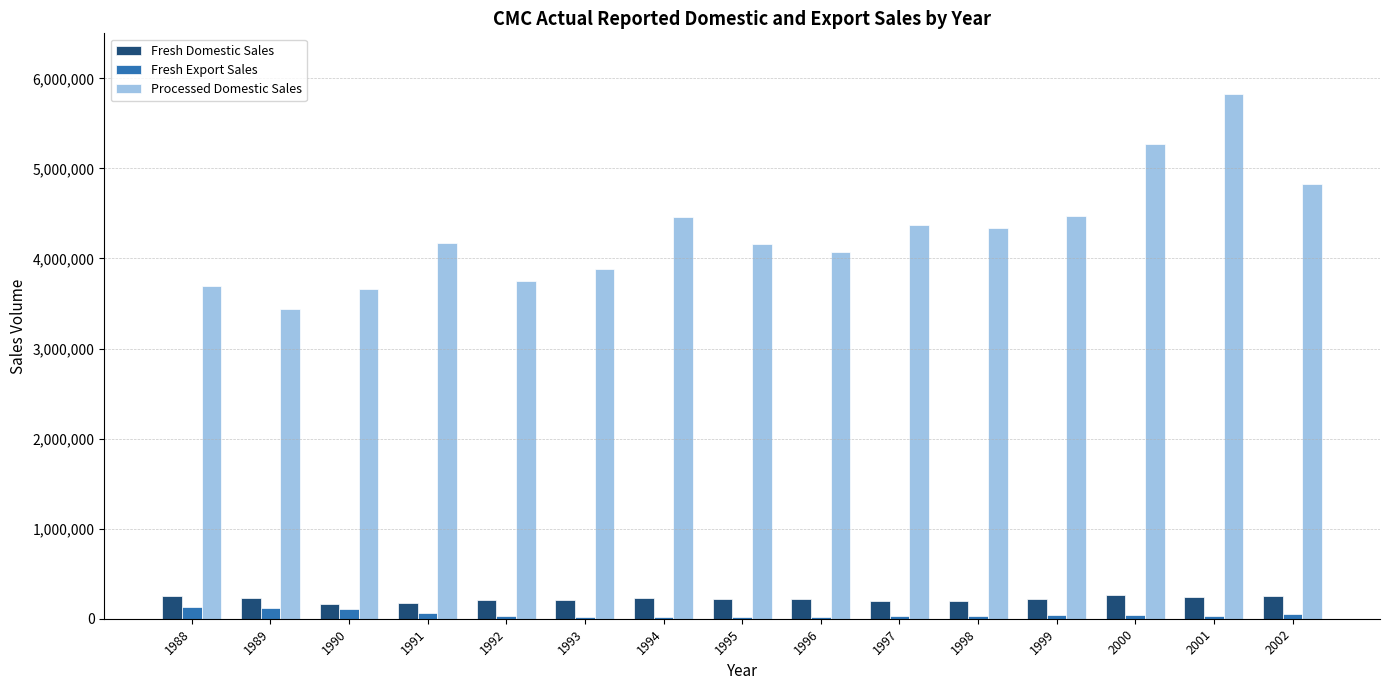

Which series changed the most between 1993 and 2002?

Processed Domestic Sales